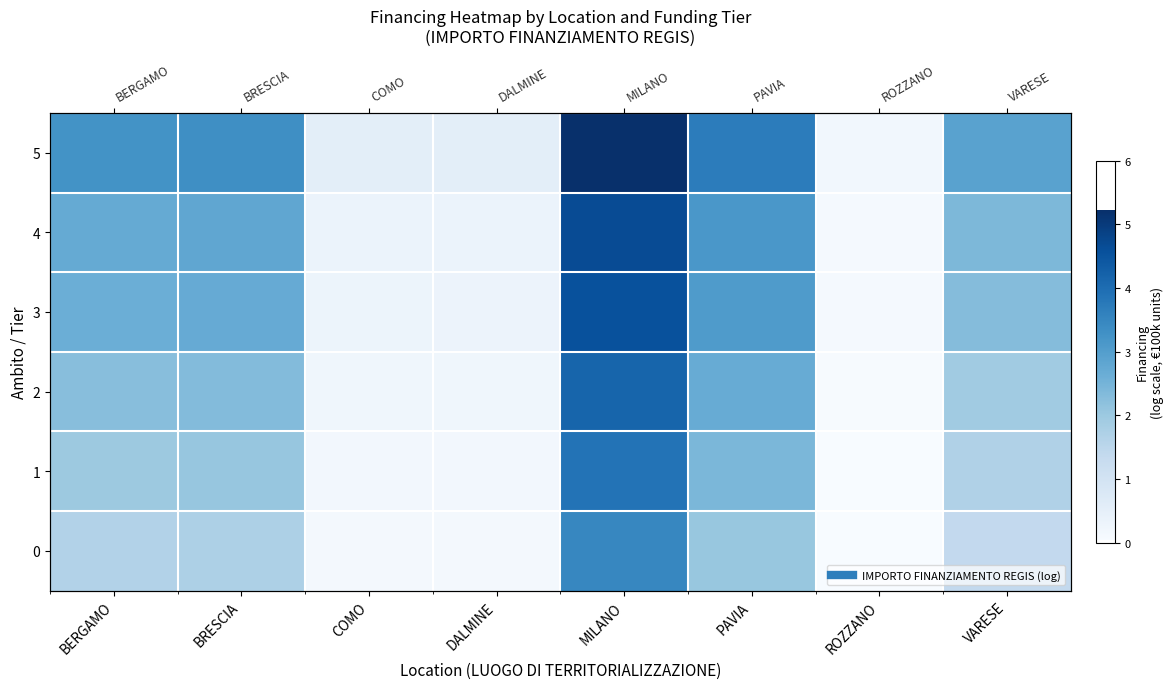

Which label corresponds to the smallest value in the chart?

ROZZANO